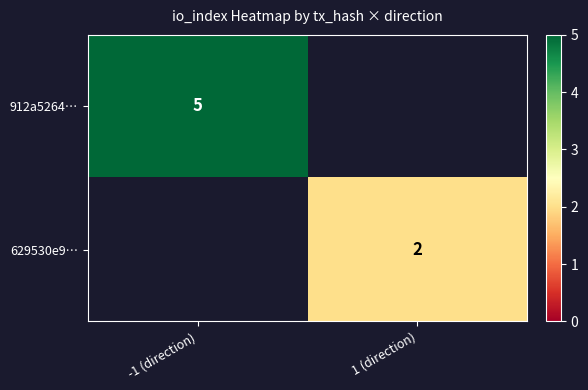

Is it true that 912a5264… equals 7 at -1 (direction)?

False